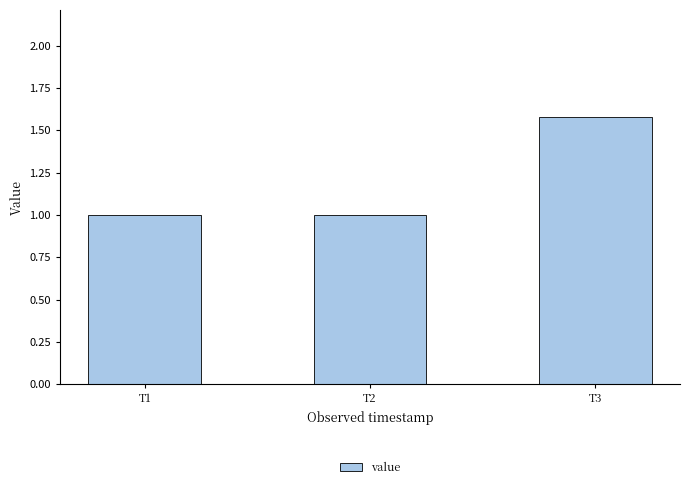

How many values are between 1 and 2?

3